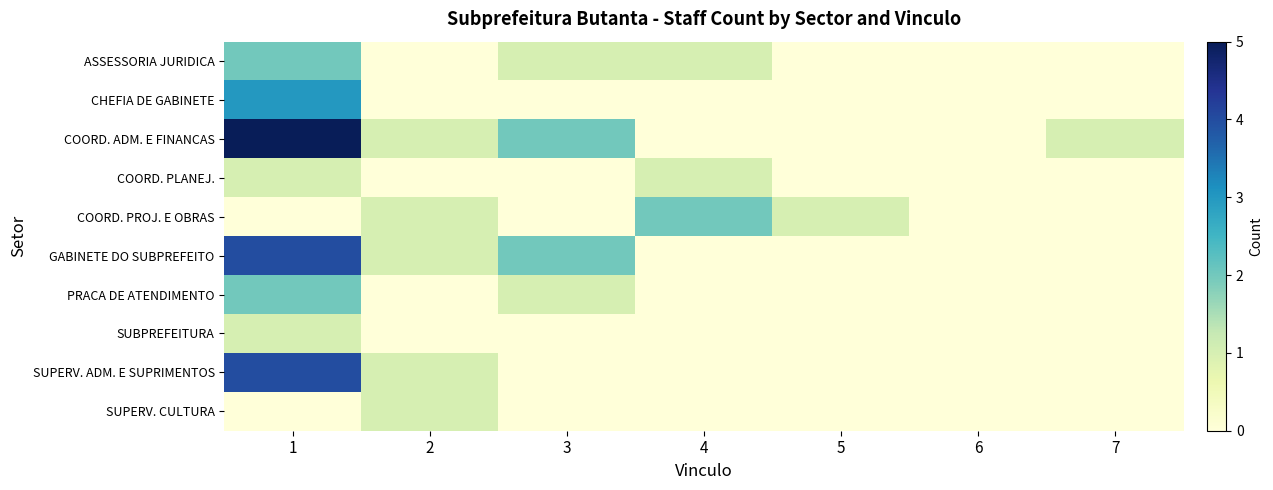

Reading left to right, list all the values displayed in this chart.

ASSESSORIA JURIDICA: 1=2	2=0	3=1	4=1	5=0	6=0	7=0
CHEFIA DE GABINETE: 1=3	2=0	3=0	4=0	5=0	6=0	7=0
COORD. ADM. E FINANCAS: 1=5	2=1	3=2	4=0	5=0	6=0	7=1
COORD. PLANEJ.: 1=1	2=0	3=0	4=1	5=0	6=0	7=0
COORD. PROJ. E OBRAS: 1=0	2=1	3=0	4=2	5=1	6=0	7=0
GABINETE DO SUBPREFEITO: 1=4	2=1	3=2	4=0	5=0	6=0	7=0
PRACA DE ATENDIMENTO: 1=2	2=0	3=1	4=0	5=0	6=0	7=0
SUBPREFEITURA: 1=1	2=0	3=0	4=0	5=0	6=0	7=0
SUPERV. ADM. E SUPRIMENTOS: 1=4	2=1	3=0	4=0	5=0	6=0	7=0
SUPERV. CULTURA: 1=0	2=1	3=0	4=0	5=0	6=0	7=0